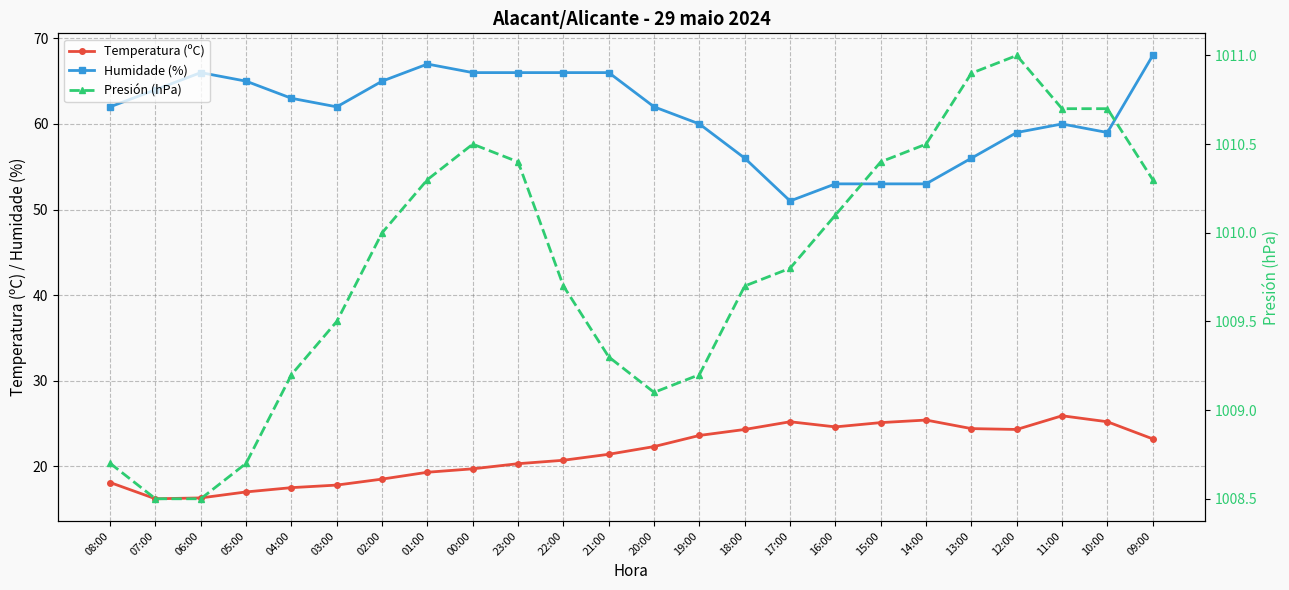

Reading right to left, what are all the values shown in this chart?

Temperatura (ºC): 23.2	25.2	25.9	24.3	24.4	25.4	25.1	24.6	25.2	24.3	23.6	22.3	21.4	20.7	20.3	19.7	19.3	18.5	17.8	17.5	17.0	16.3	16.2	18.1
Humidade (%): 68.0	59.0	60.0	59.0	56.0	53.0	53.0	53.0	51.0	56.0	60.0	62.0	66.0	66.0	66.0	66.0	67.0	65.0	62.0	63.0	65.0	66.0	64.0	62.0
Presión (hPa): 1010.3	1010.7	1010.7	1011.0	1010.9	1010.5	1010.4	1010.1	1009.8	1009.7	1009.2	1009.1	1009.3	1009.7	1010.4	1010.5	1010.3	1010.0	1009.5	1009.2	1008.7	1008.5	1008.5	1008.7